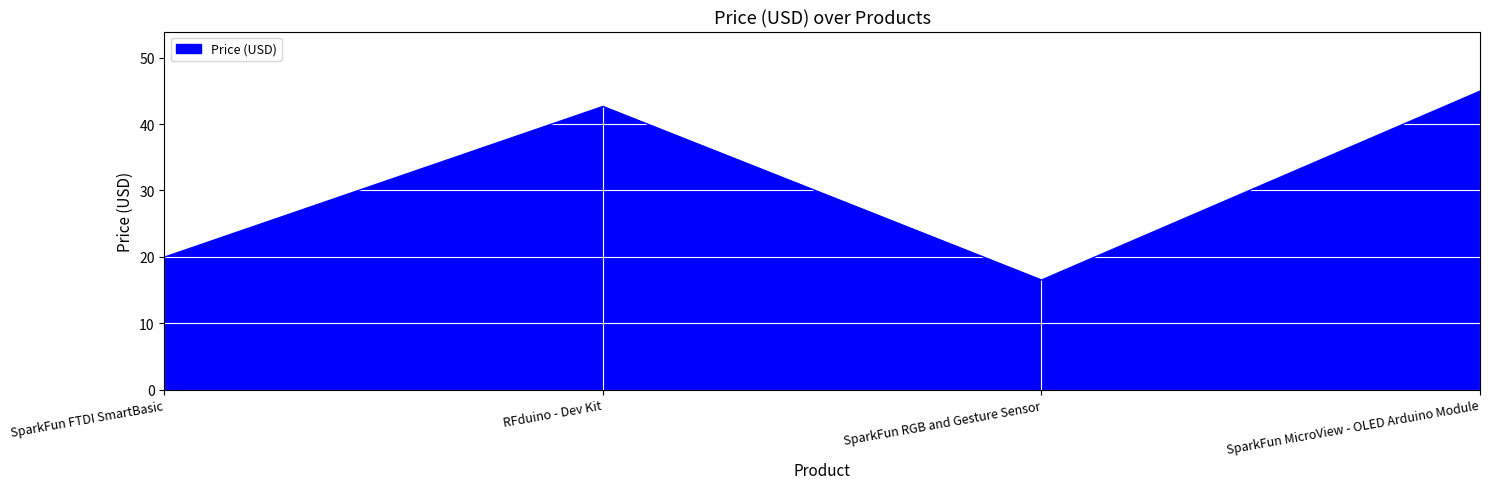

What position from the left is SparkFun MicroView - OLED Arduino Module?

4